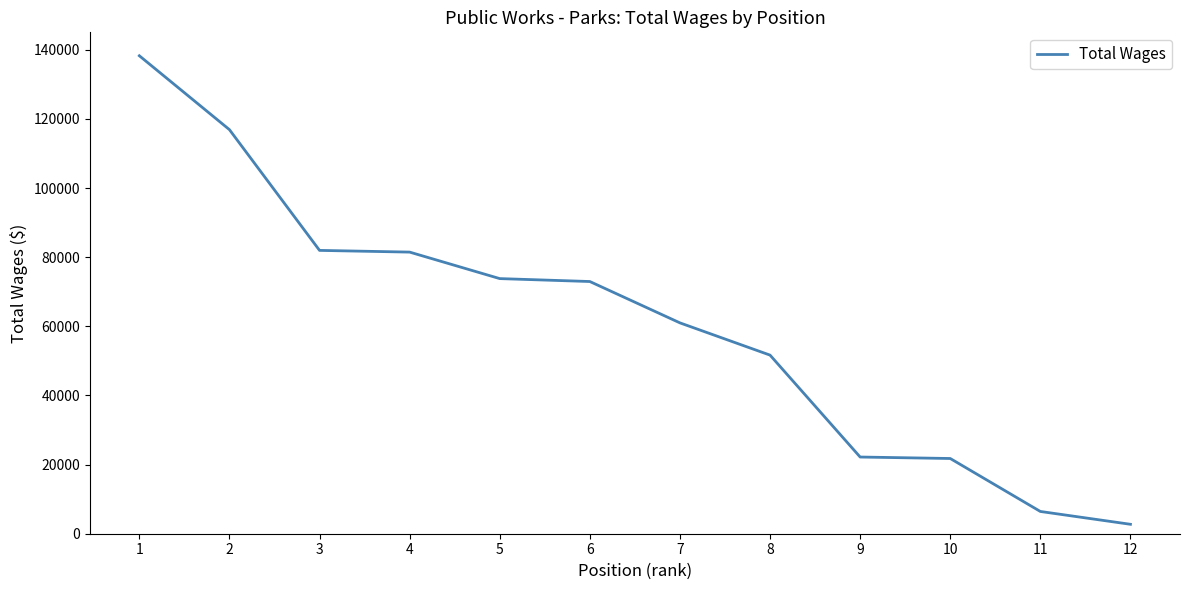

At which label does the data first exceed 72954?

1